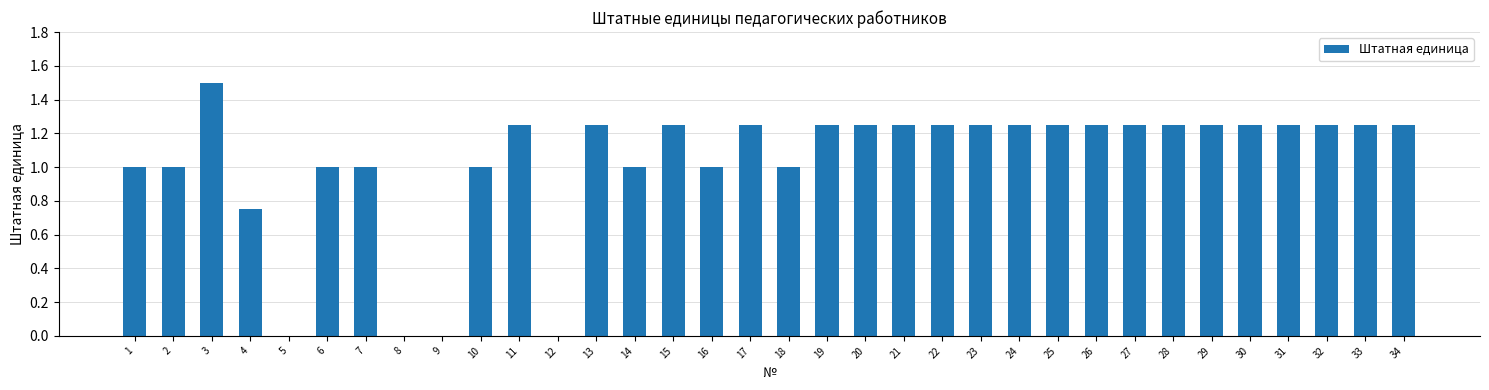

Which category has the highest value across all series?

3